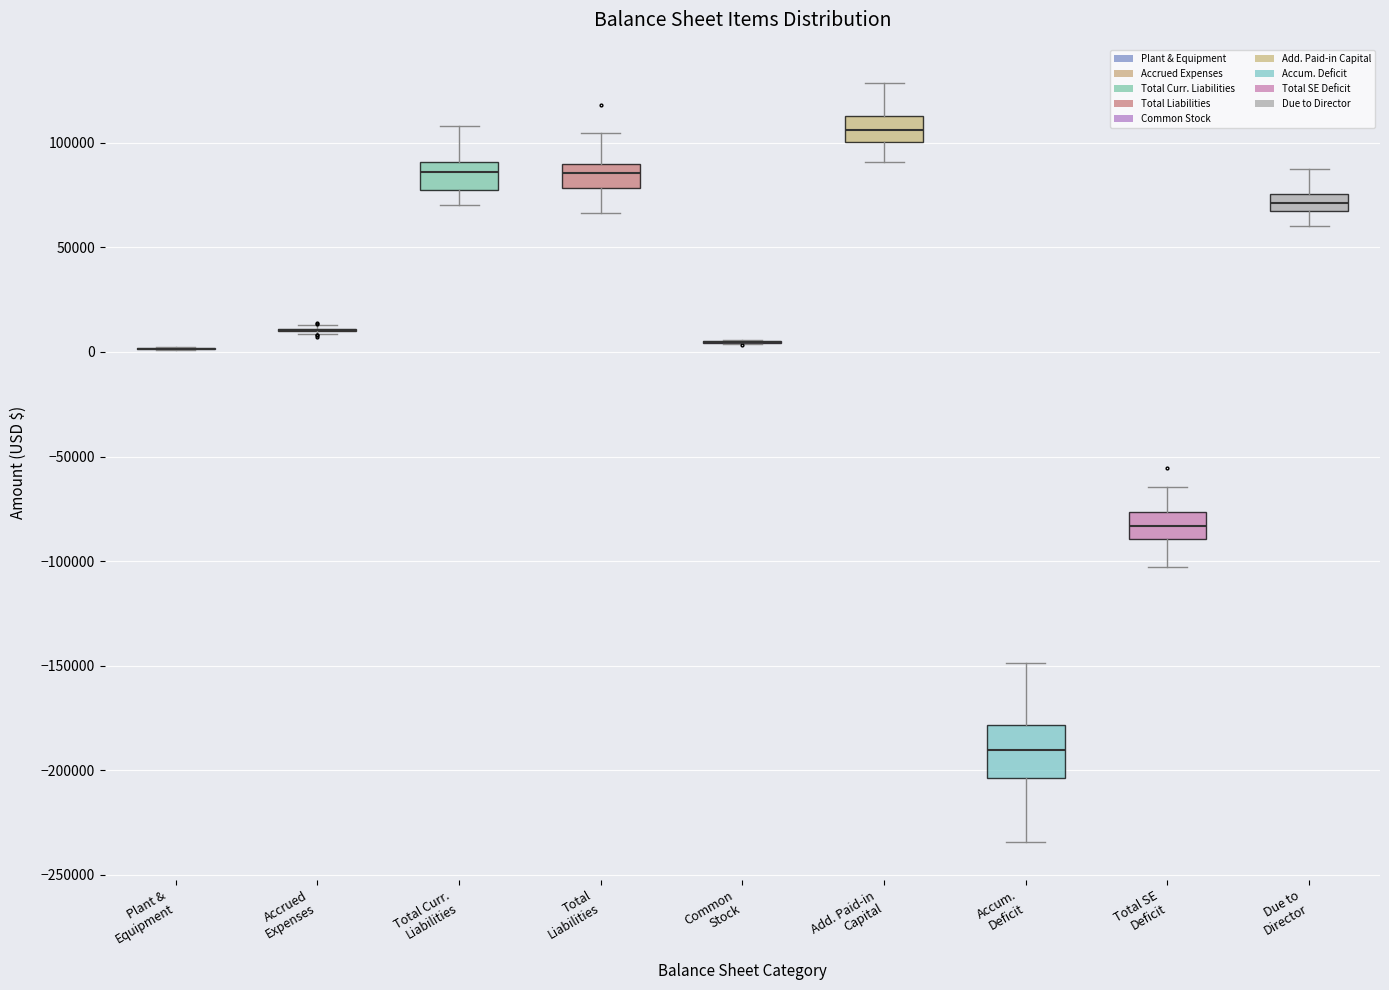

Reading left to right, transcribe this box plot: for each box, give where its median line is, the range the box spans, and where its two whiskers end, as read against the y-axis. The values are not printed on the chart, so give them approximately, as read against the axis.

Plant & Equipment: box collapsed to a line at 0, whiskers 0 to 5000
Accrued Expenses: box collapsed to a line at 10000, whiskers 10000 to 15000
Total Curr. Liabilities: median 85000, box 80000 to 90000, whiskers 70000 to 110000
Total Liabilities: median 85000, box 80000 to 90000, whiskers 65000 to 105000
Common Stock: box collapsed to a line at 5000, whiskers 5000 to 5000
Add. Paid-in Capital: median 105000, box 100000 to 115000, whiskers 90000 to 130000
Accum. Deficit: median -190000, box -205000 to -180000, whiskers -235000 to -150000
Total SE Deficit: median -85000, box -90000 to -75000, whiskers -105000 to -65000
Due to Director: median 70000, box 65000 to 75000, whiskers 60000 to 90000